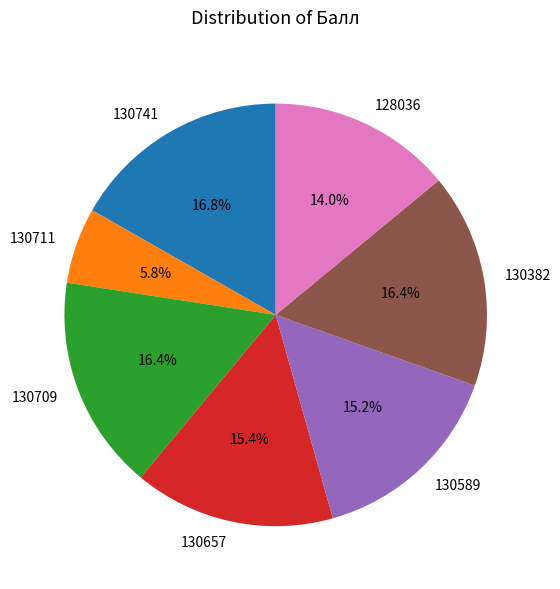

The 130711 slice represents 6% of the pie. True or false?

True